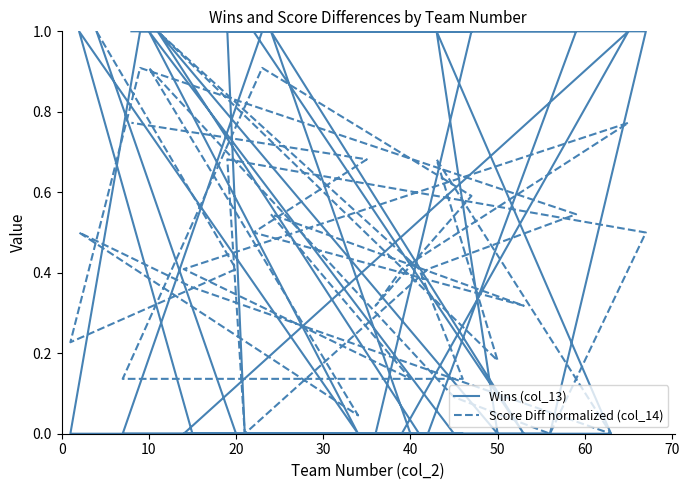

How many positive values does the Score Diff normalized (col_14) series have?

31